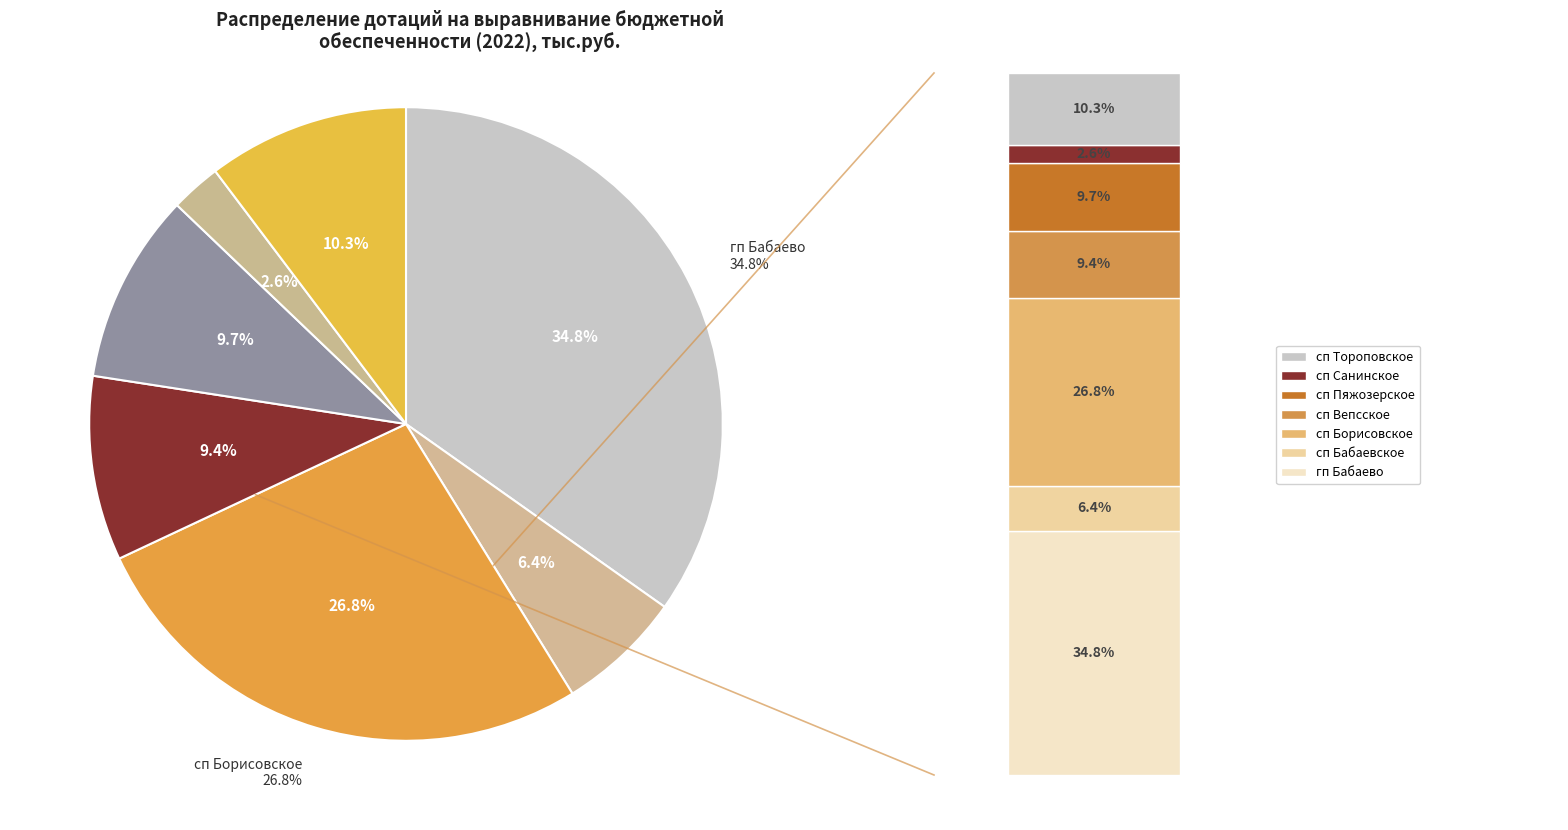

Does any single category account for the majority?

No